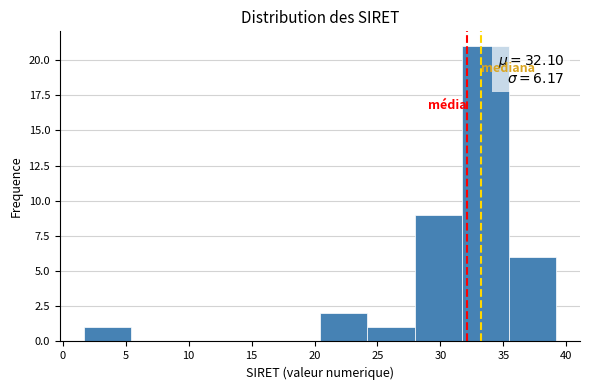

Over which range of the x-axis is the bar tallest?

31.5 to 35.5